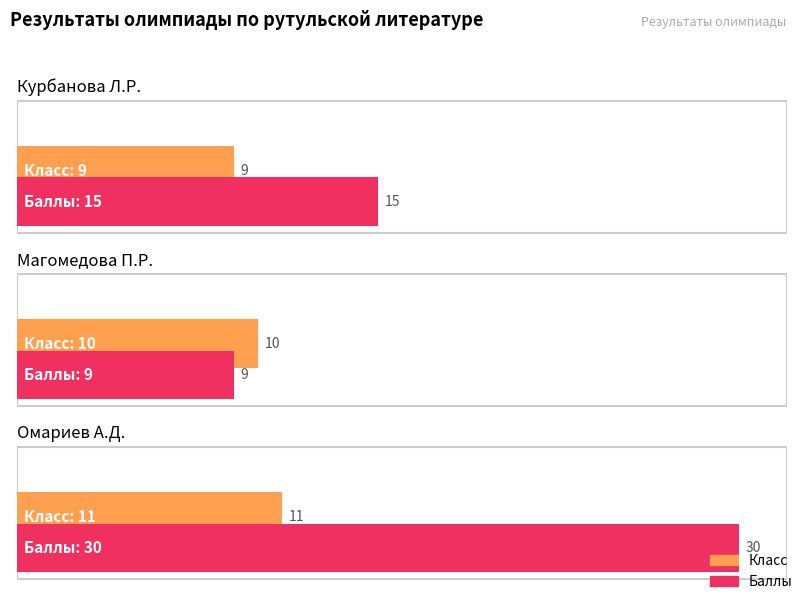

At how many categories does at least one series exceed 14?

2